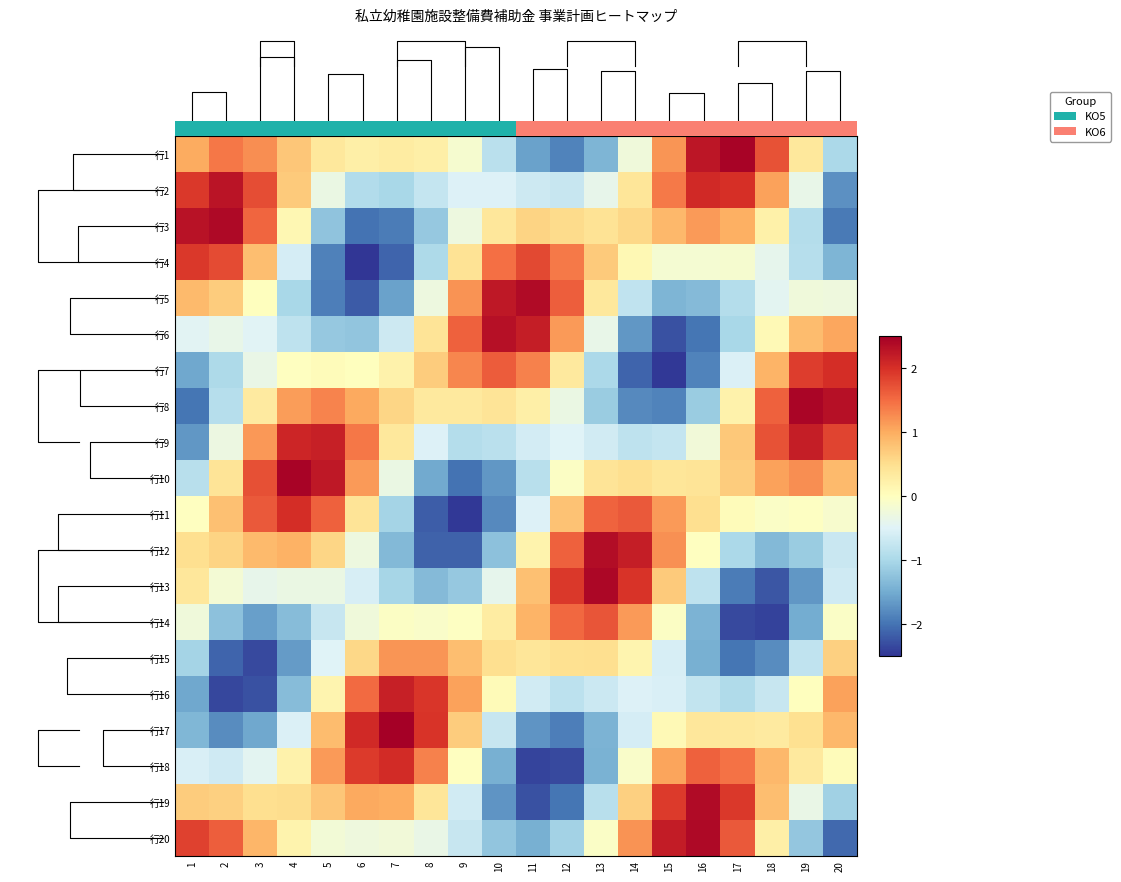

The 行14 series shows 2.0 at 14. True or false?

False